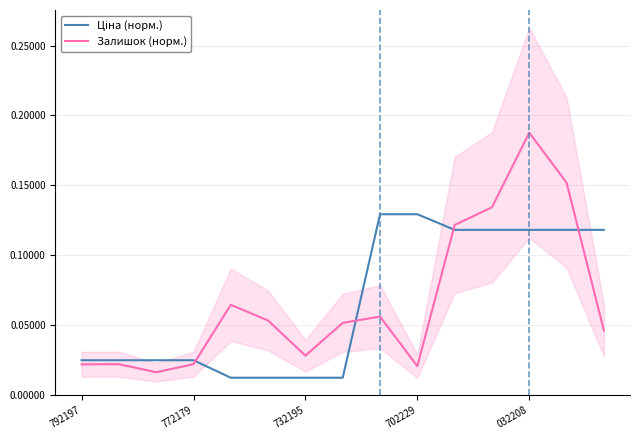

True or false: Ціна (норм.) has a value of 0.1 at 11.

True